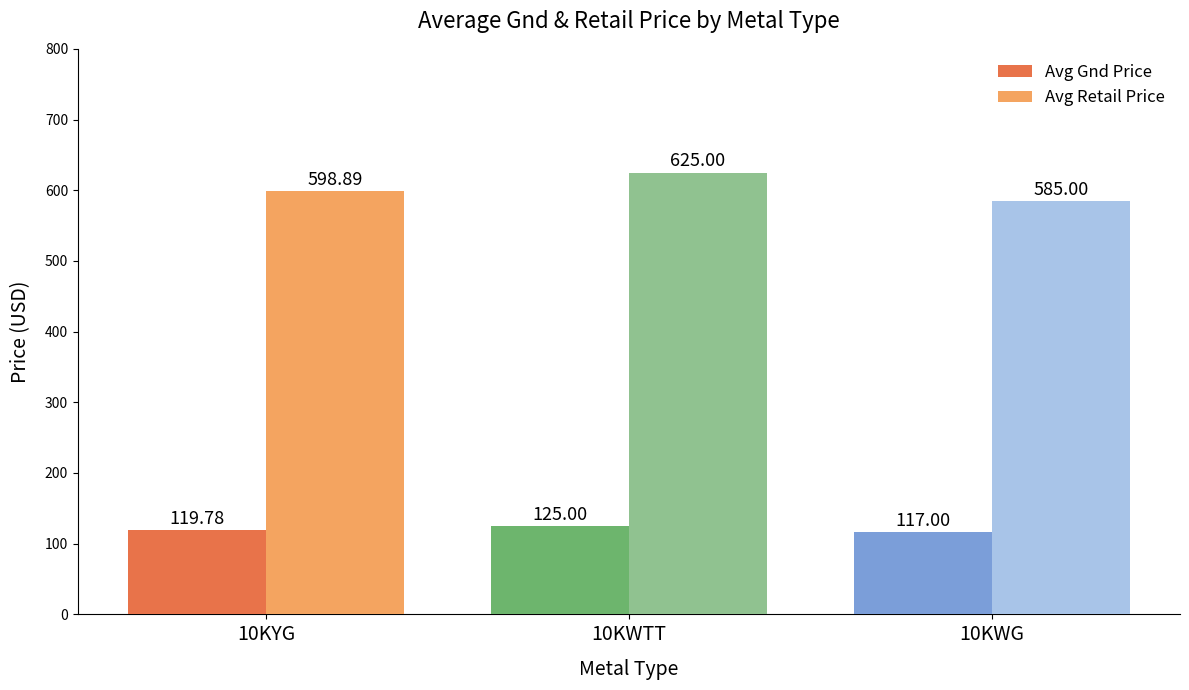

Where is Avg Retail Price nearest to the value 605?

10KYG